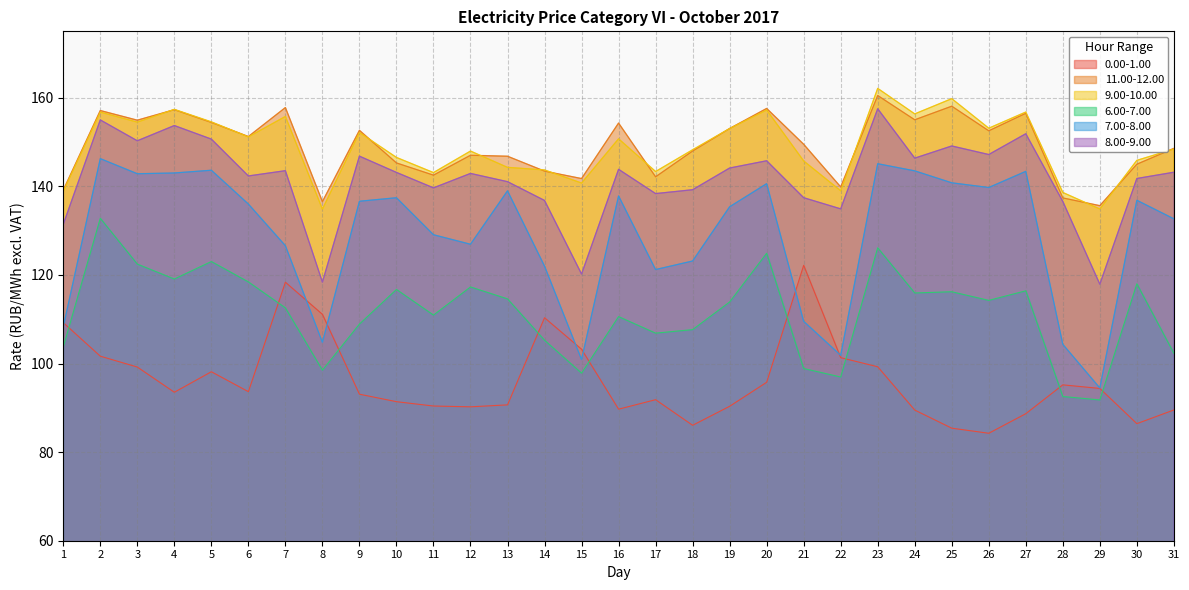

What is the value of the 6.00-7.00 point at the 13th from the left?

114.6